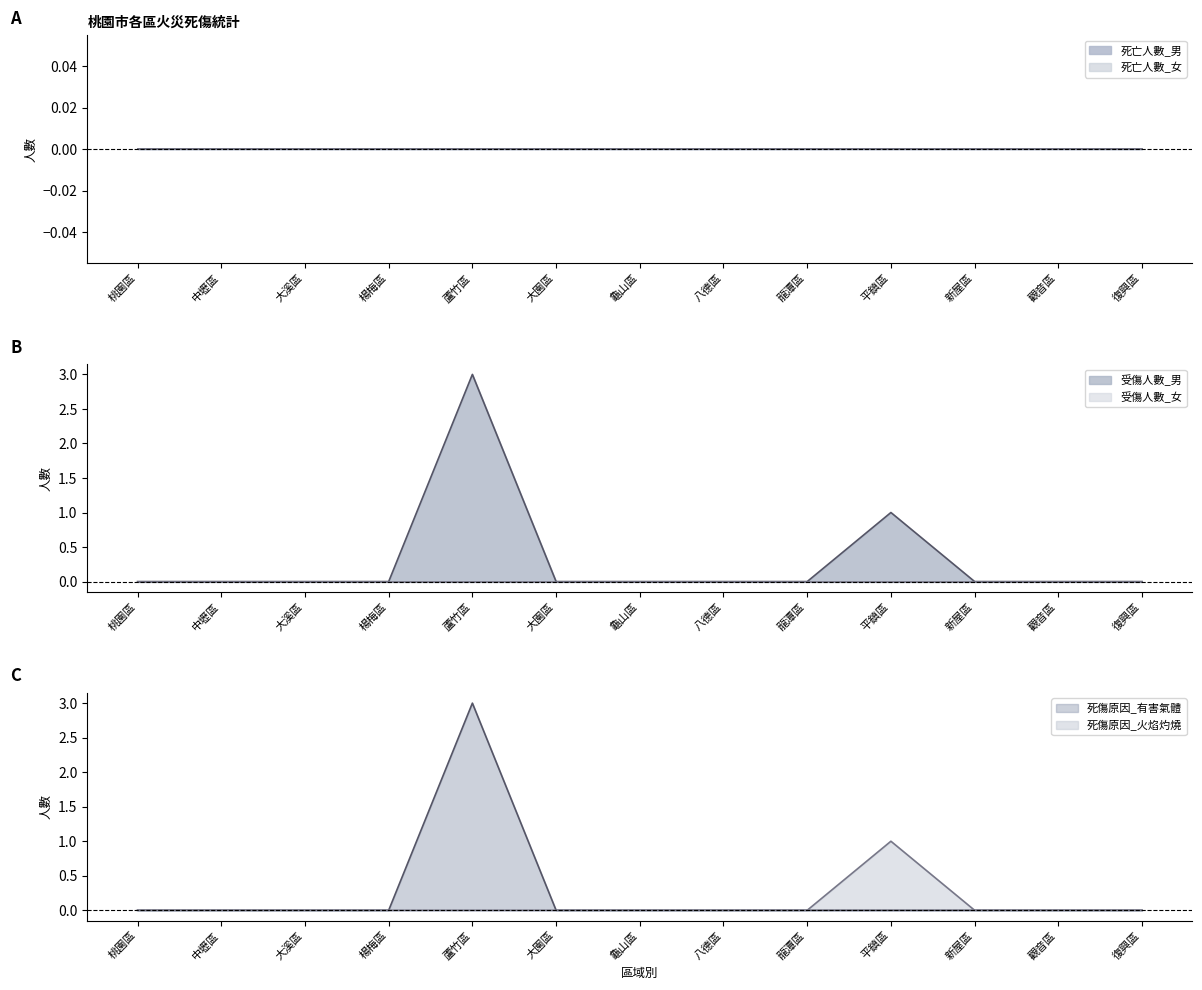

True or false: 死傷原因_火焰灼燒 has a value of 1 at 八德區.

False